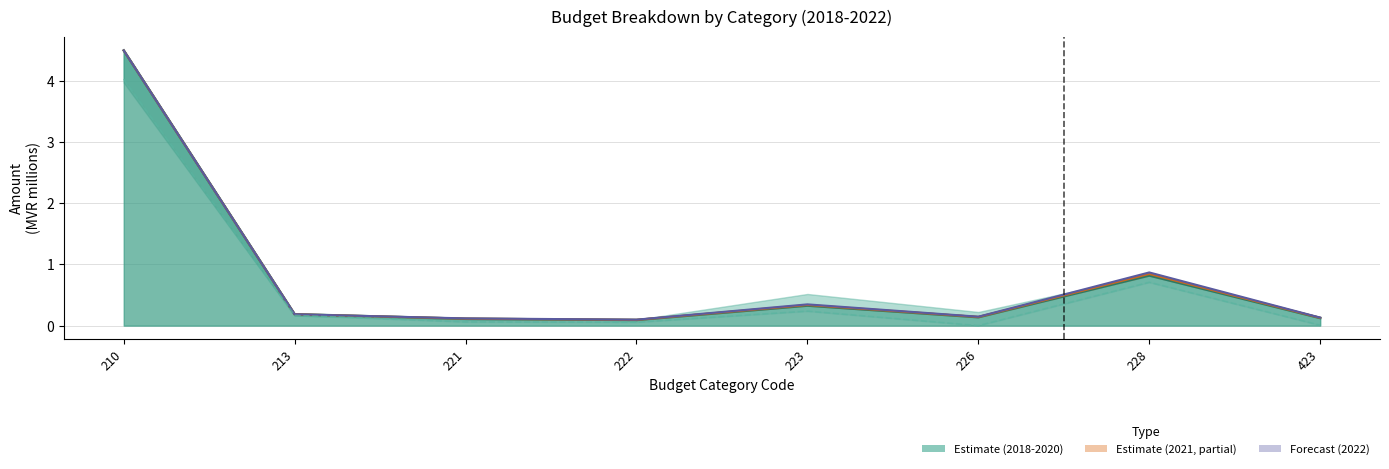

Which category has the lowest value across all series?

226